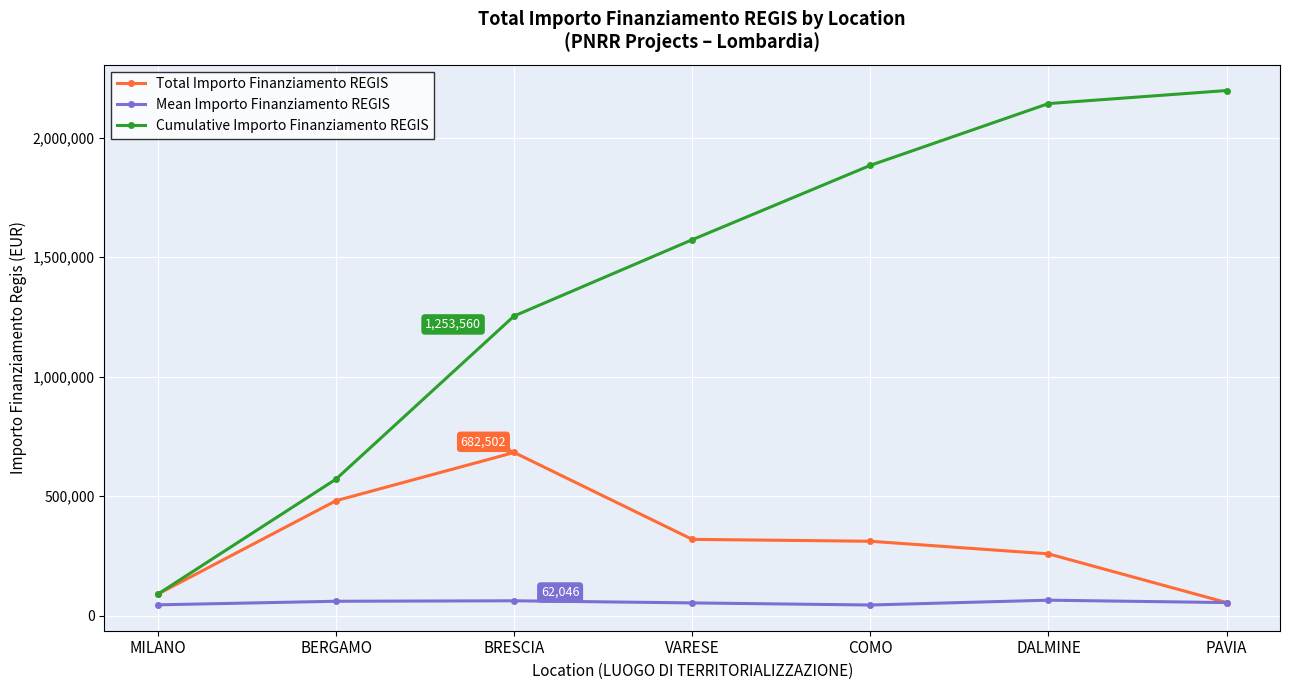

Rank the series by their average value, from lowest to highest.

Mean Importo Finanziamento REGIS, Total Importo Finanziamento REGIS, Cumulative Importo Finanziamento REGIS